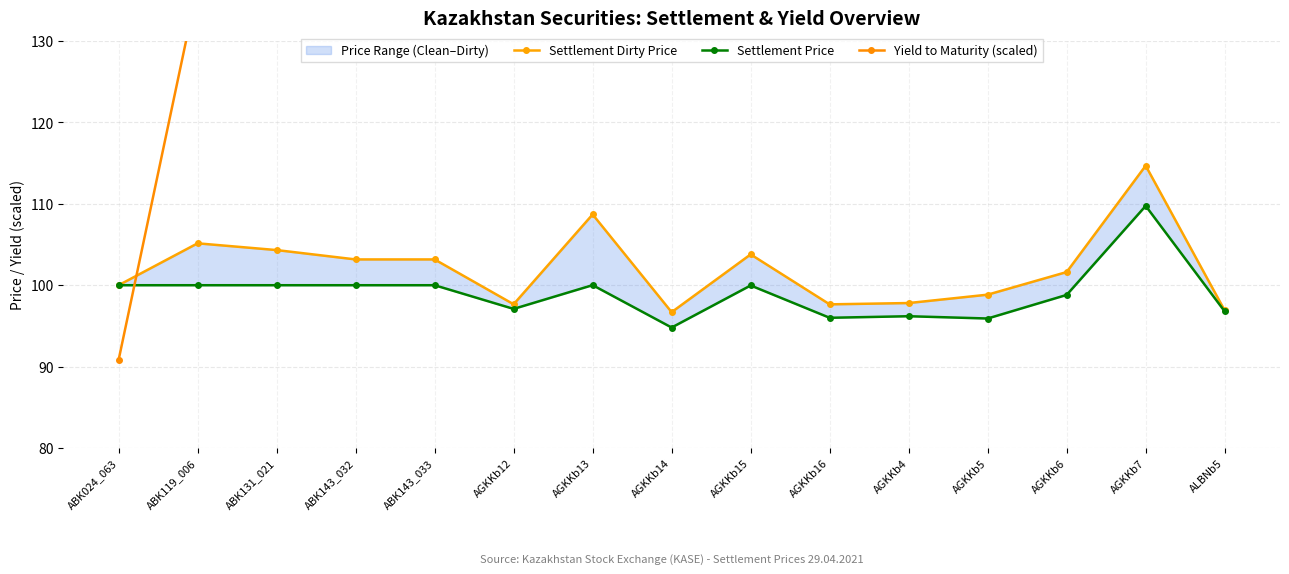

What is the difference between the highest and lowest values at AGKKb5?

78.4